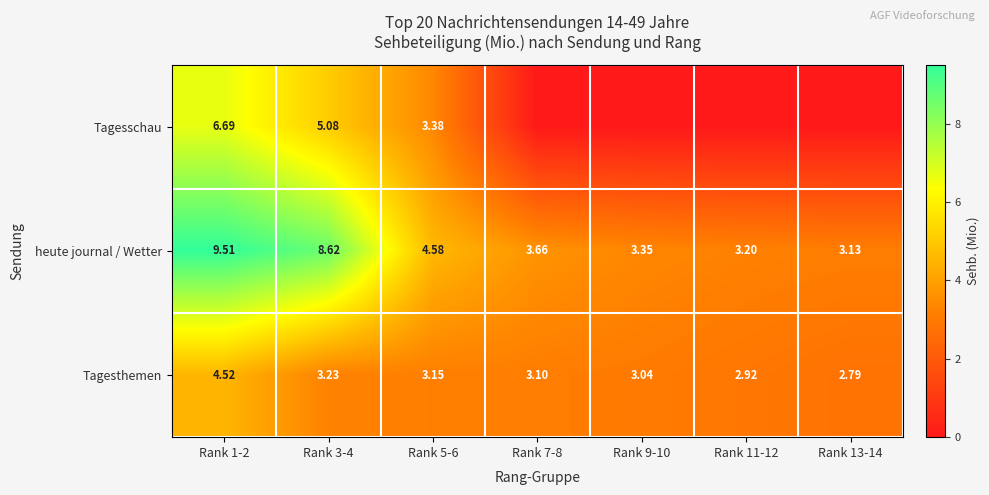

At how many categories does at least one series exceed 3?

7